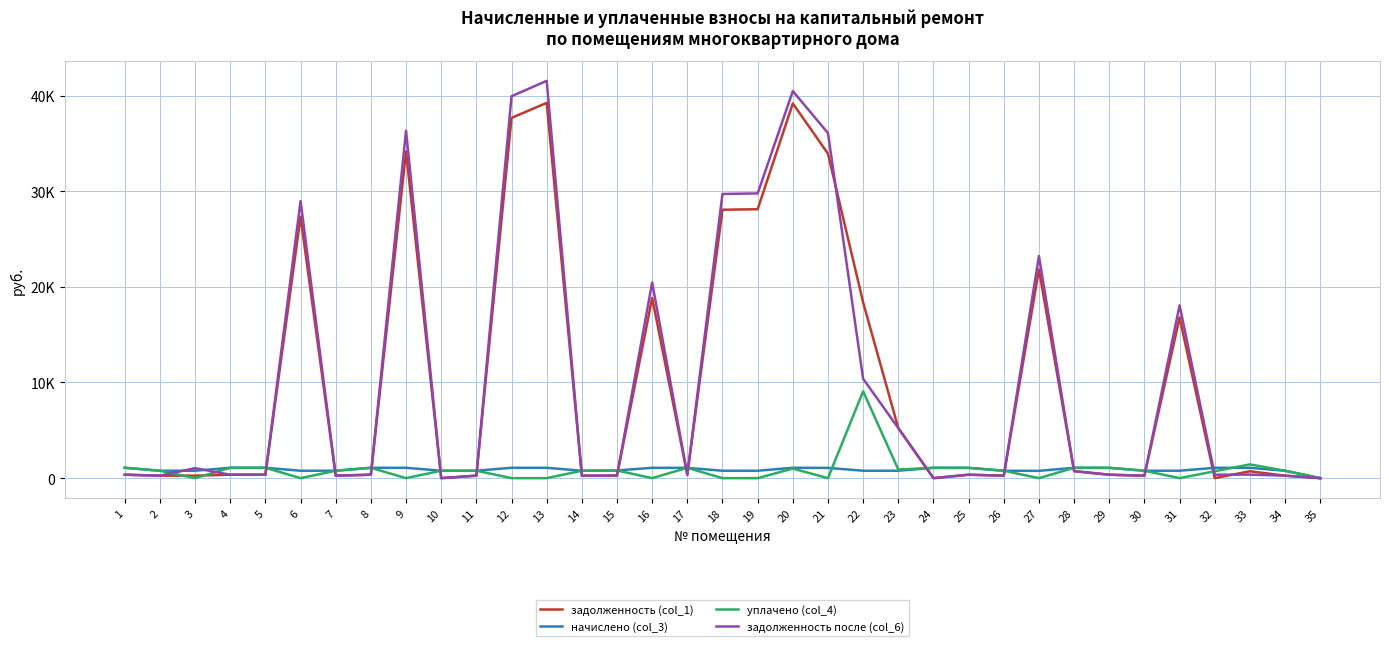

What are all the series names shown in the legend?

задолженность (col_1), начислено (col_3), уплачено (col_4), задолженность после (col_6)